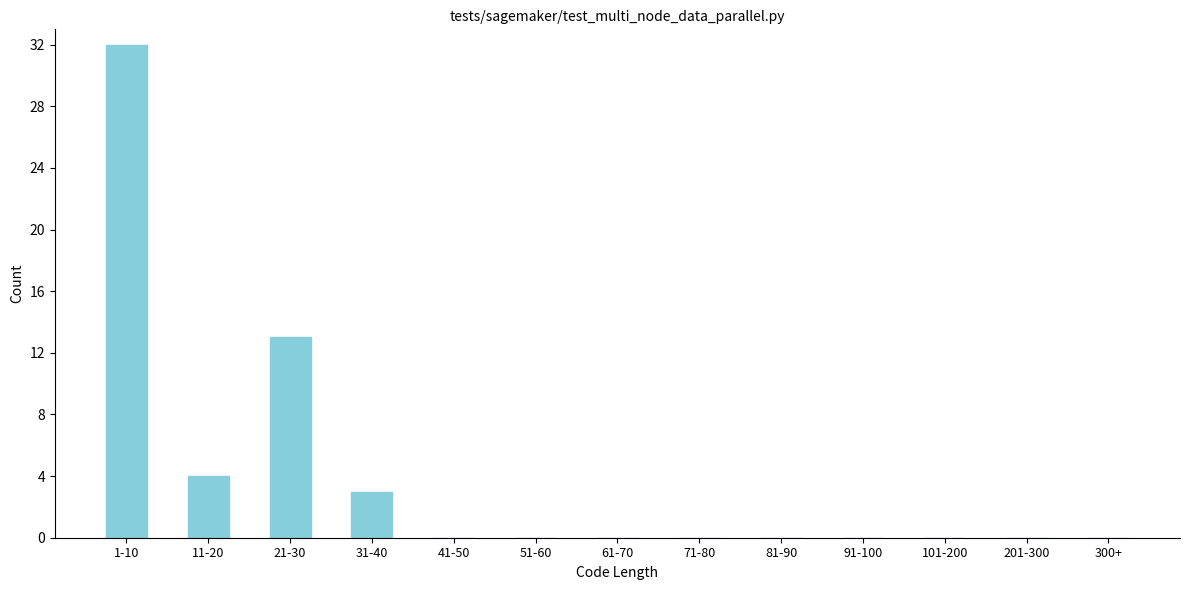

Reading right to left, what are all the values shown in this chart?

300+=0	201-300=0	101-200=0	91-100=0	81-90=0	71-80=0	61-70=0	51-60=0	41-50=0	31-40=3	21-30=13	11-20=4	1-10=32